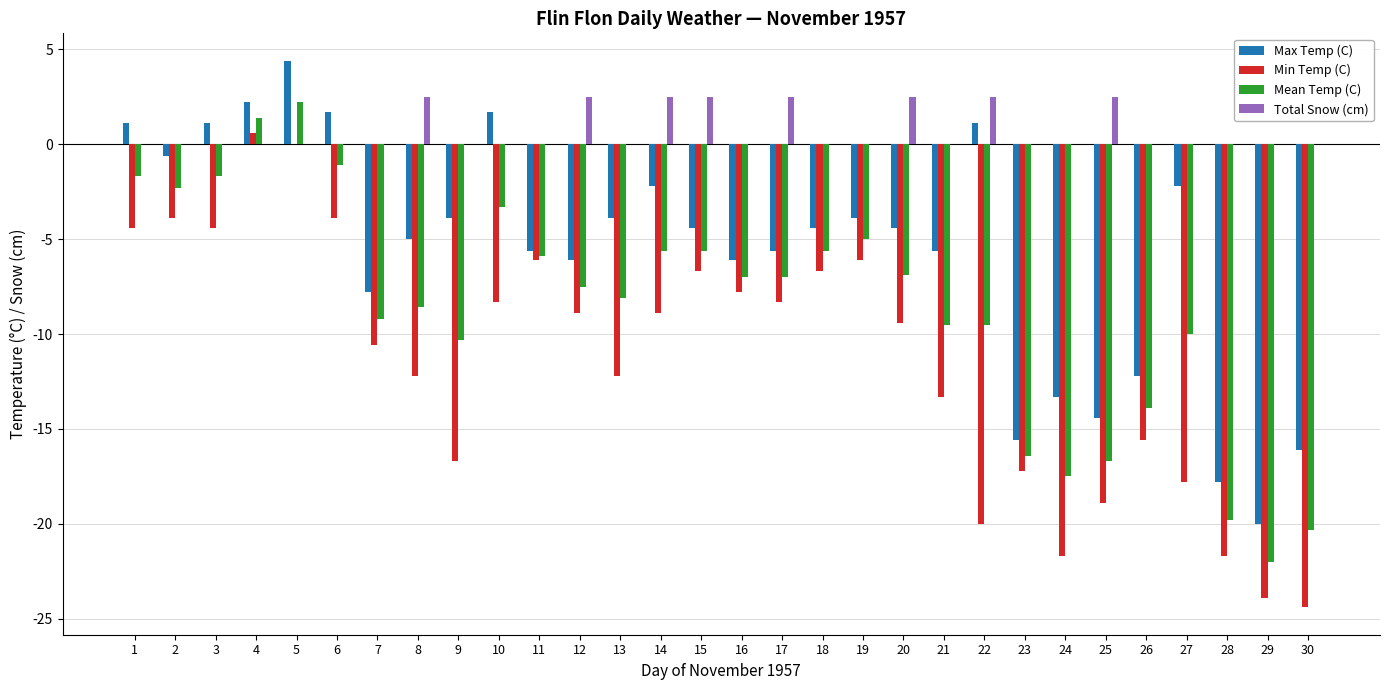

What is the sum of all Max Temp (C) values?

-167.8